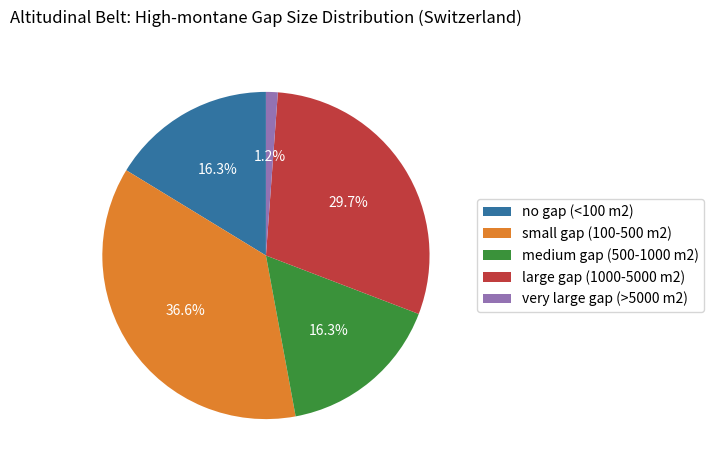

To the nearest percent, what is the difference between the largest and smallest slice percentages?

35%